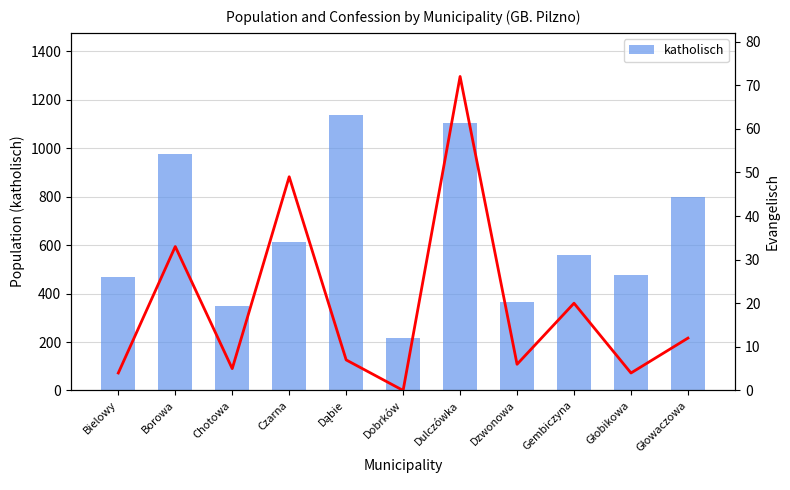

What is the spread (max minus min) of values at Głowaczowa?

786